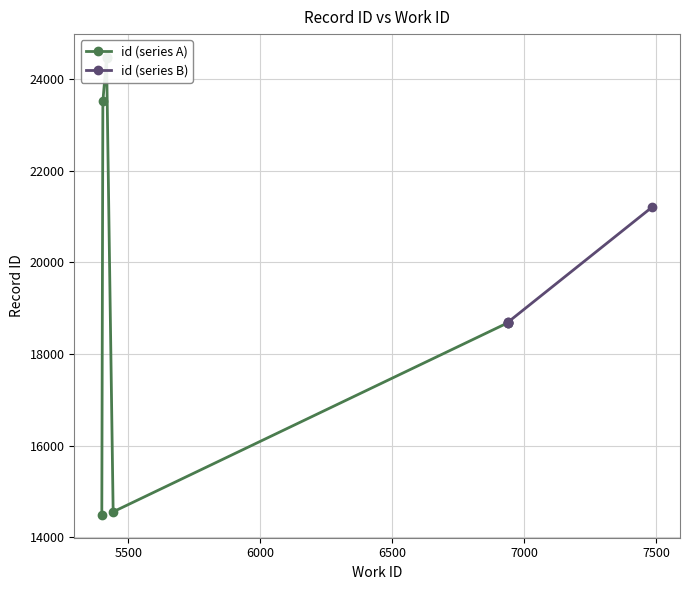

The value at 6939 is 18686. True or false?

True